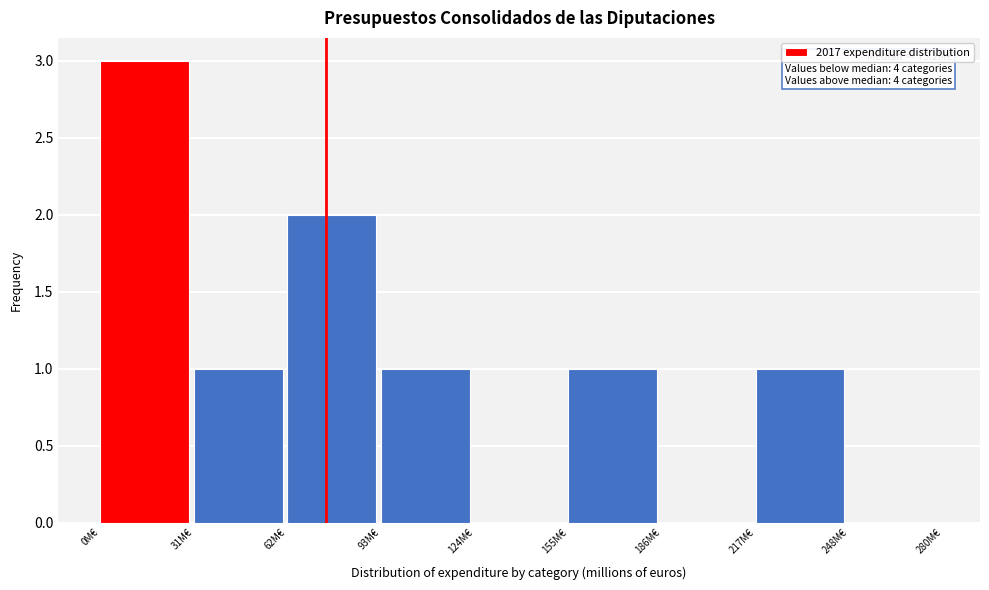

Which range on the x-axis has the tallest bar?

0 to 30